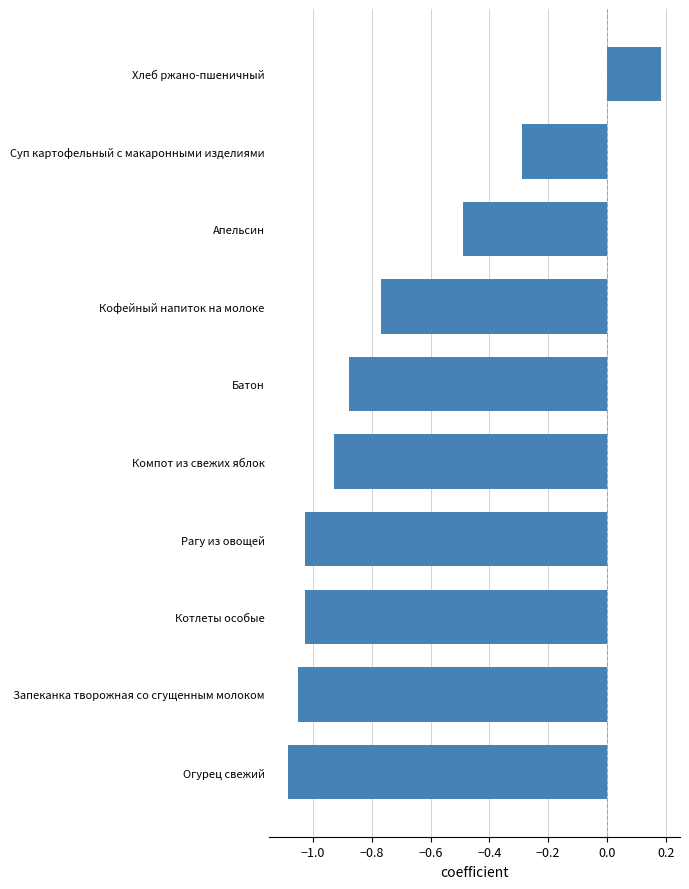

The chart shows a value of -1.8 at Котлеты особые. True or false?

False